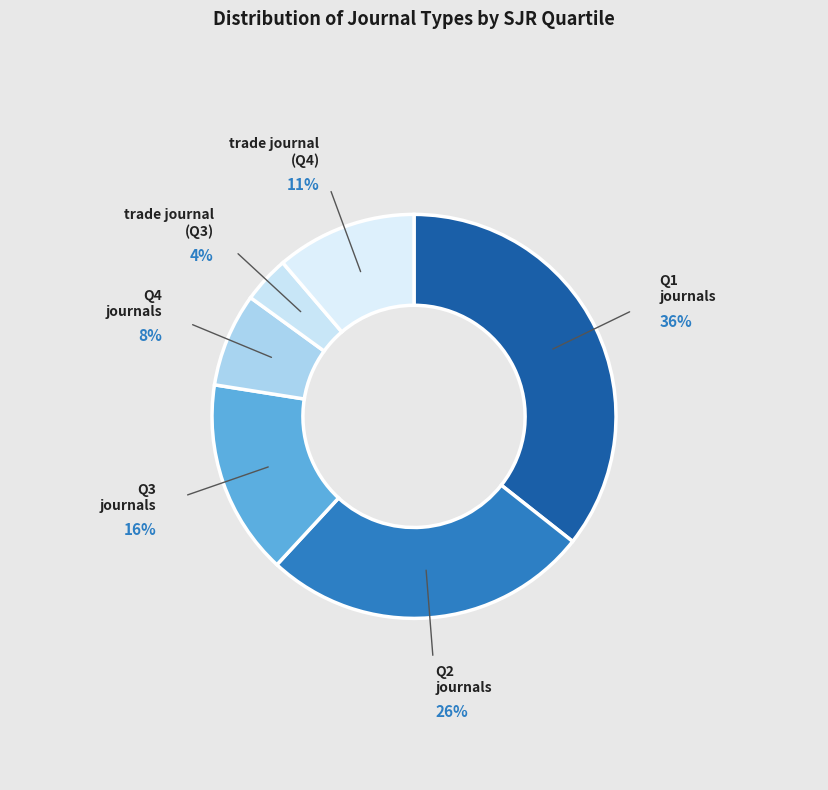

How many segments does this pie chart have?

6